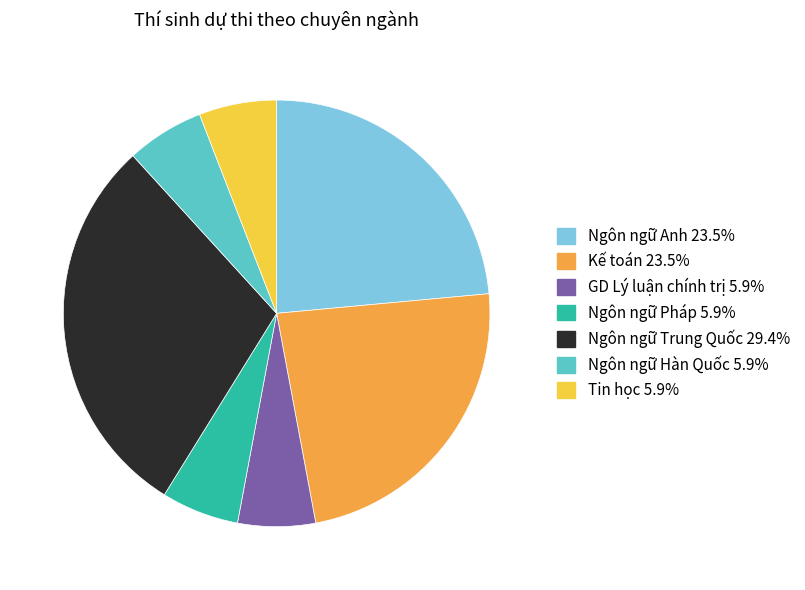

True or false: Ngôn ngữ Hàn Quốc accounts for 6% of the total.

True